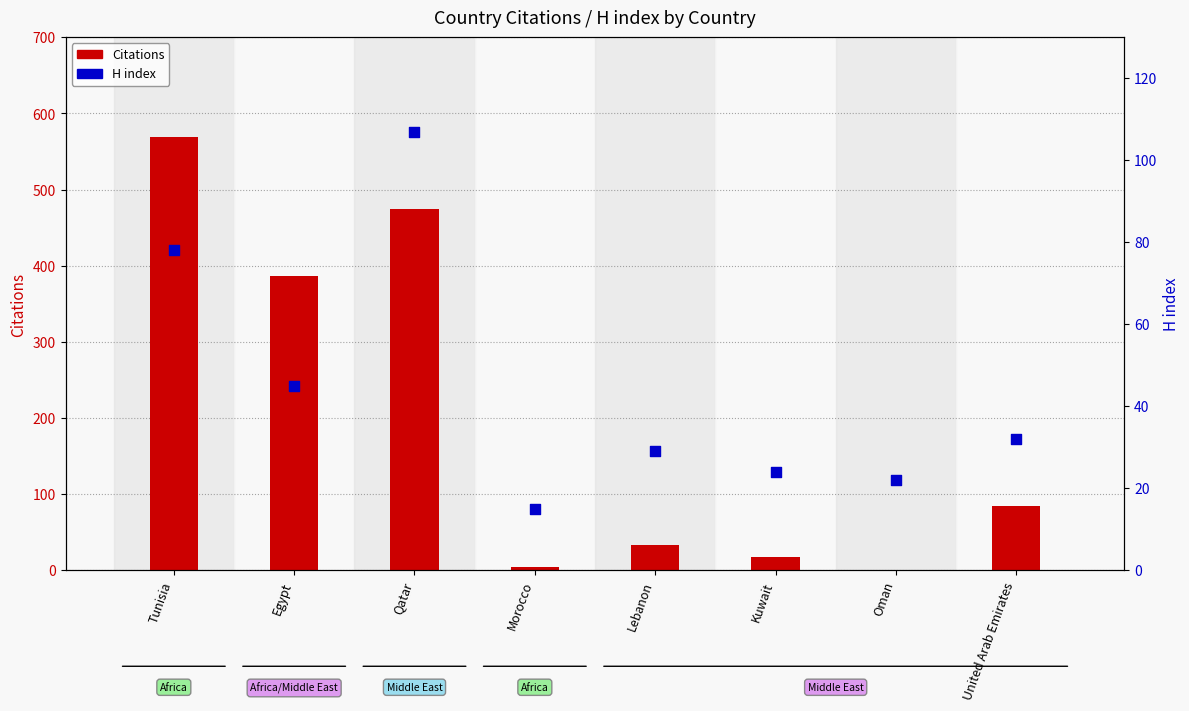

What are all the series names shown in the legend?

Citations, H index